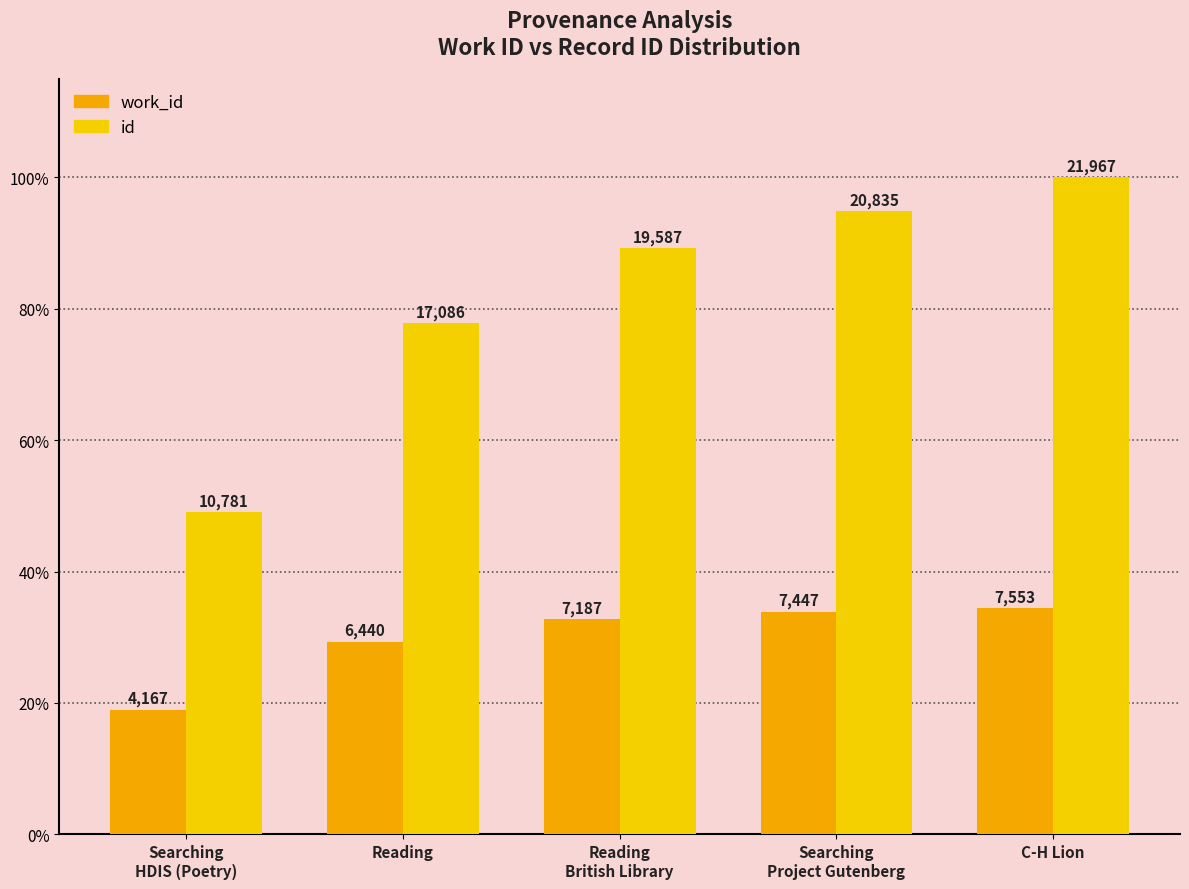

What is the label of the 4th bar from the left?

Searching
Project Gutenberg